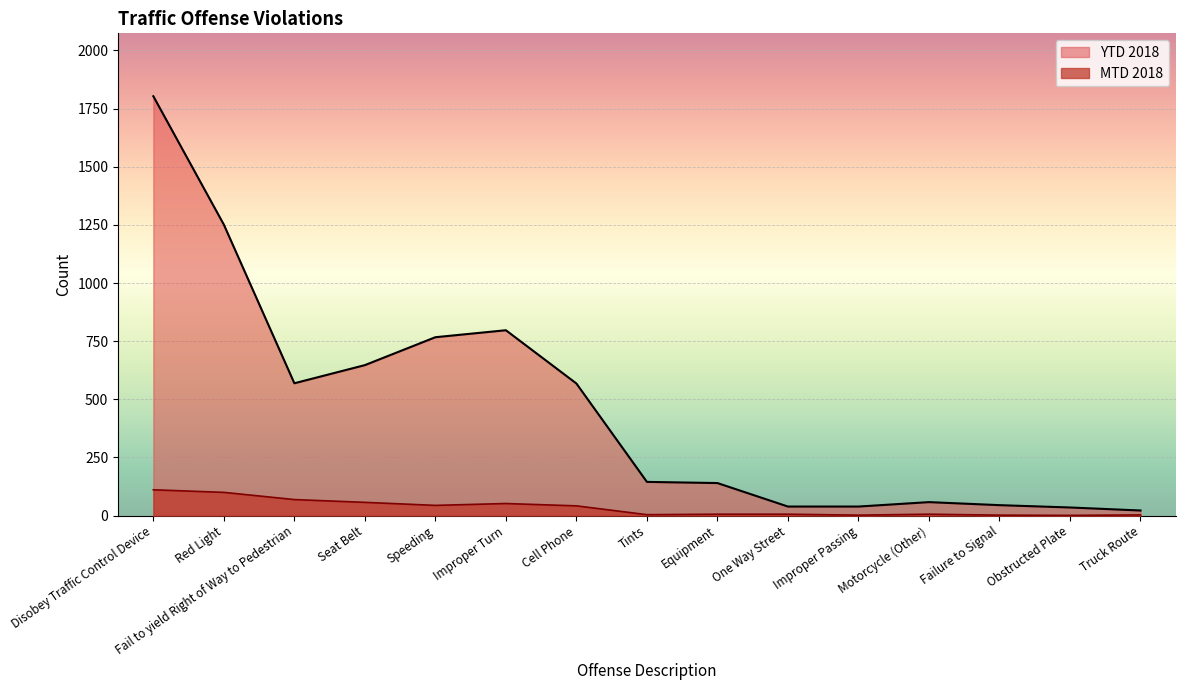

Rank the series at Tints from lowest to highest value.

MTD 2018, YTD 2018